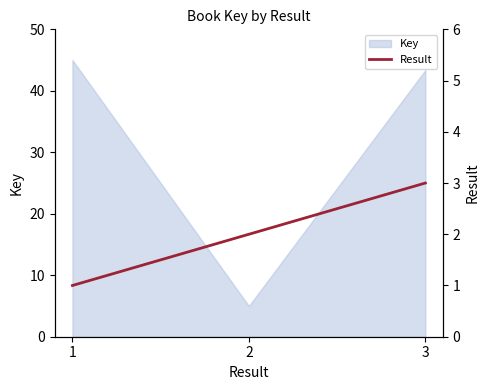

What is the sum of the values at 2 and 1?

3